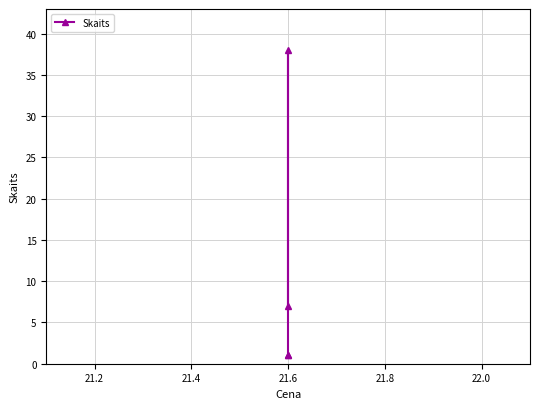

How many interior local peaks (higher than both neighbors) does the data have?

1